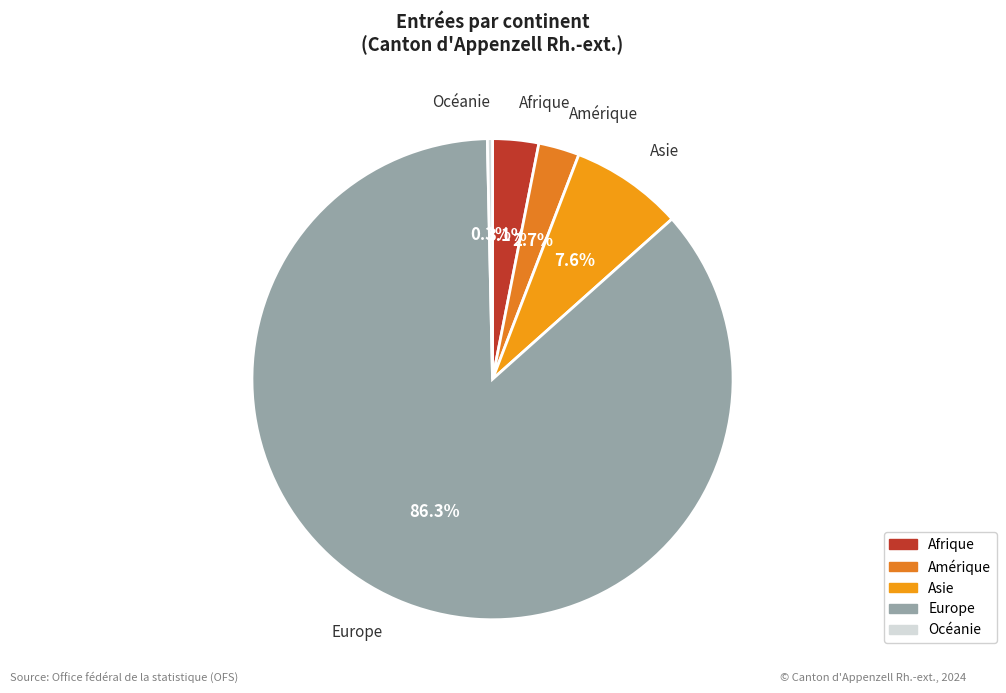

What is the total percentage of Asie and Océanie?

7.9%